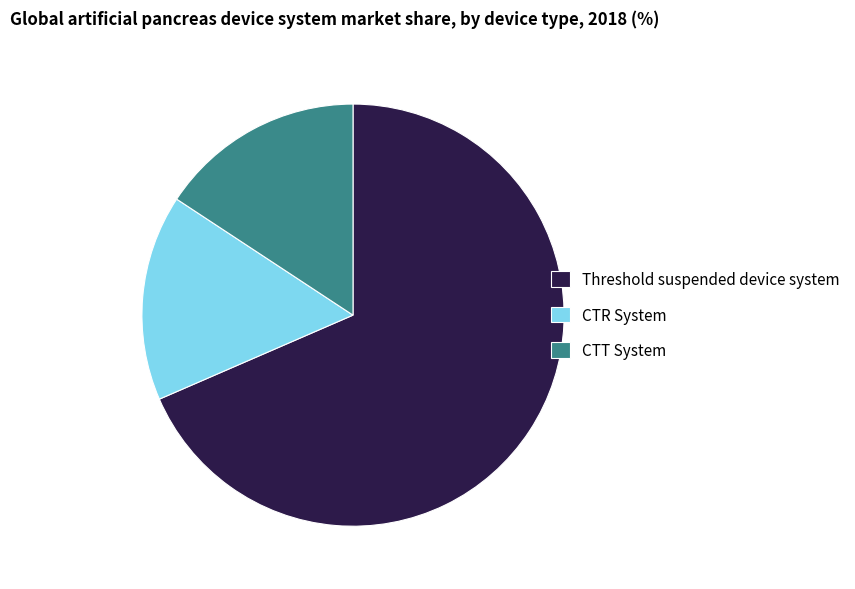

Is it true that CTT System is 24% of the pie?

False